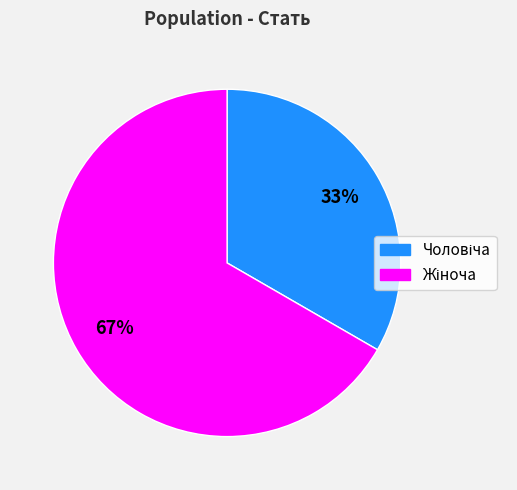

Does any single category account for the majority?

Yes